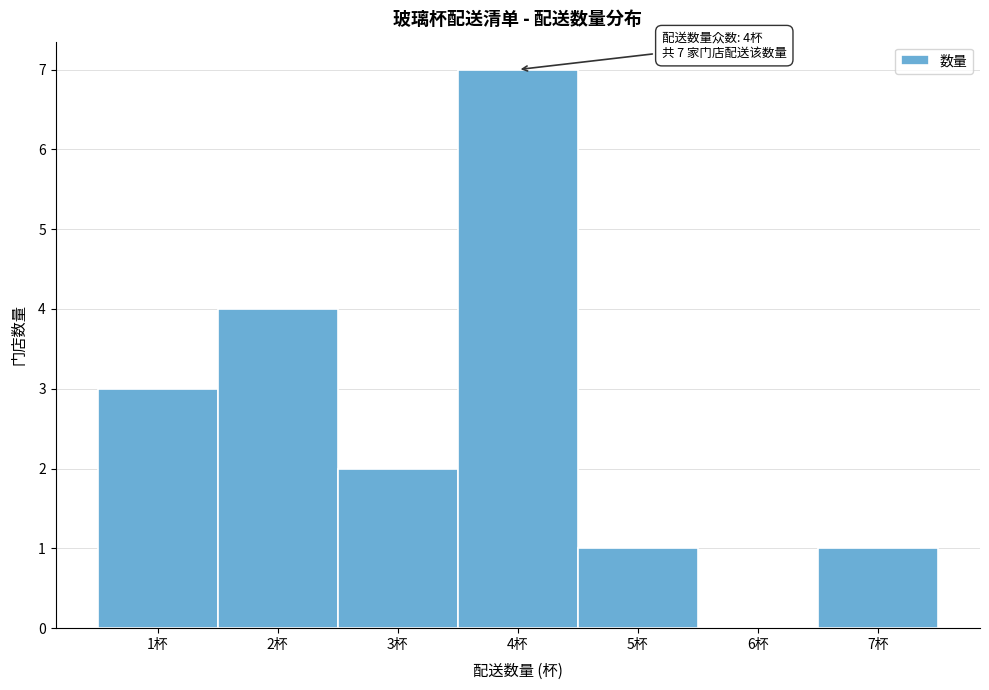

Which range on the x-axis has the tallest bar?

3.5 to 4.5